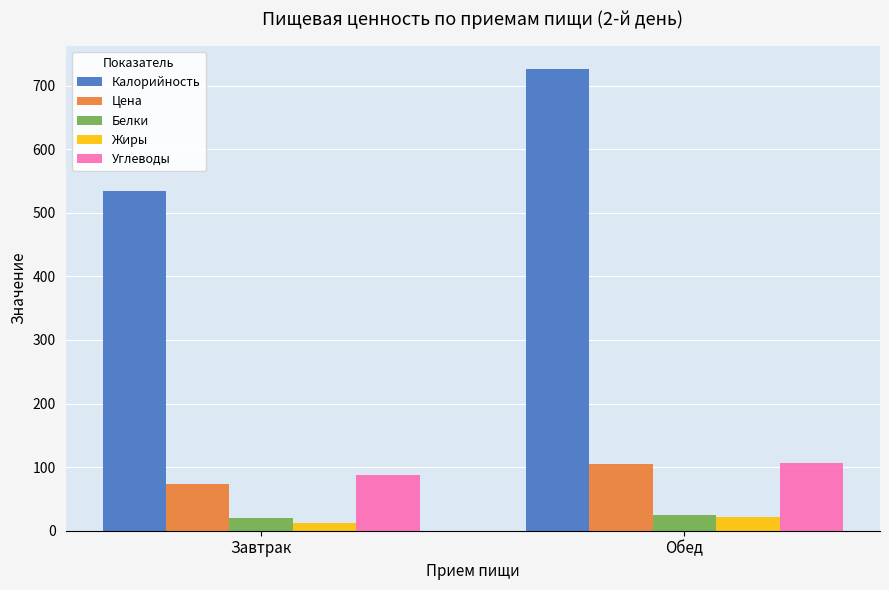

Which category has the lowest value in the Калорийность series?

Завтрак